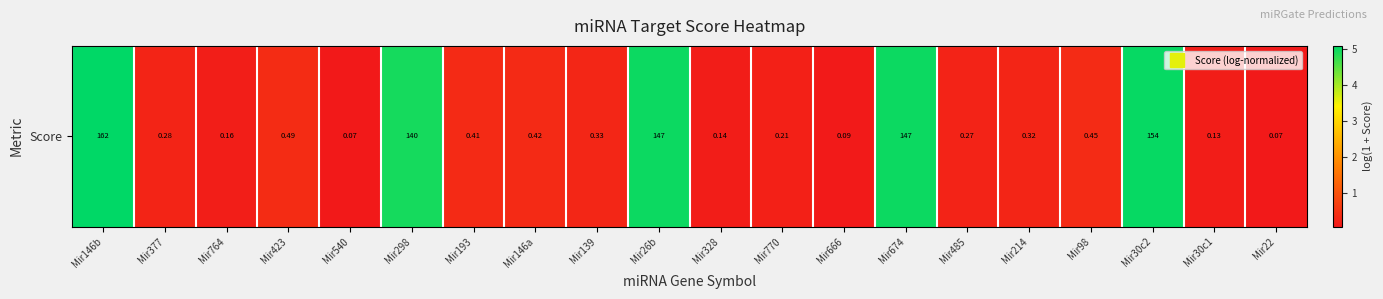

What is the maximum value shown in the chart?

5.1